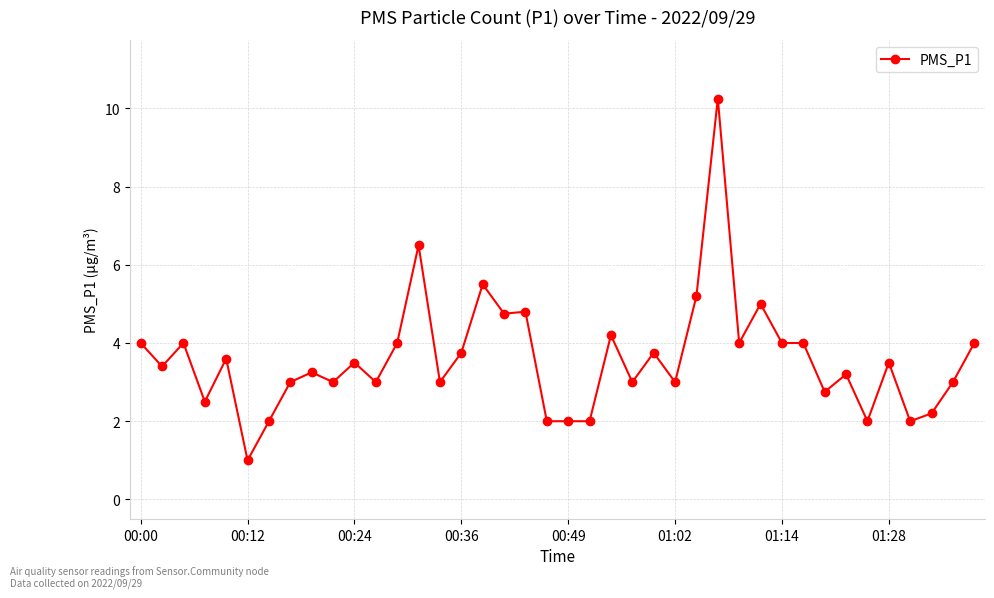

How many series are shown in this chart?

1